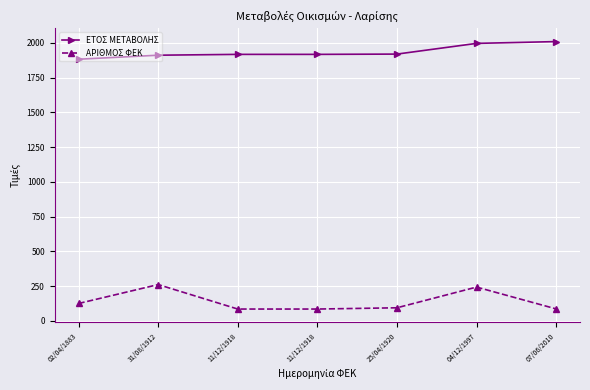

Reading left to right, list all the values displayed in this chart.

ΕΤΟΣ ΜΕΤΑΒΟΛΗΣ: 02/04/1883=1883	31/08/1912=1912	11/12/1918=1918	11/12/1918=1918	25/04/1920=1920	04/12/1997=1997	07/06/2010=2010
ΑΡΙΘΜΟΣ ΦΕΚ: 02/04/1883=126	31/08/1912=262	11/12/1918=86	11/12/1918=86	25/04/1920=95	04/12/1997=244	07/06/2010=87